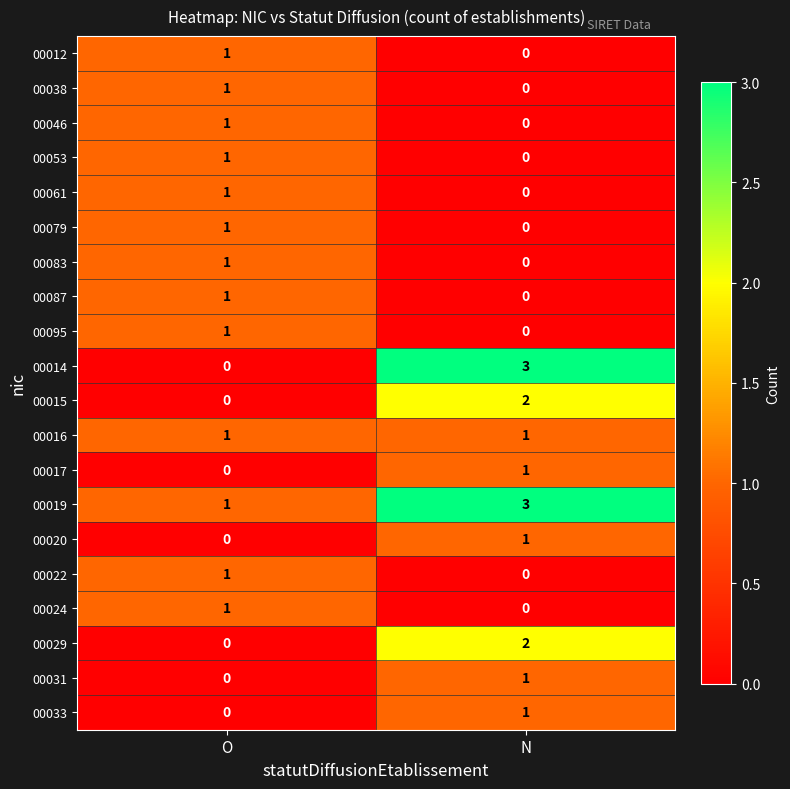

Which series has the widest spread of values?

00014